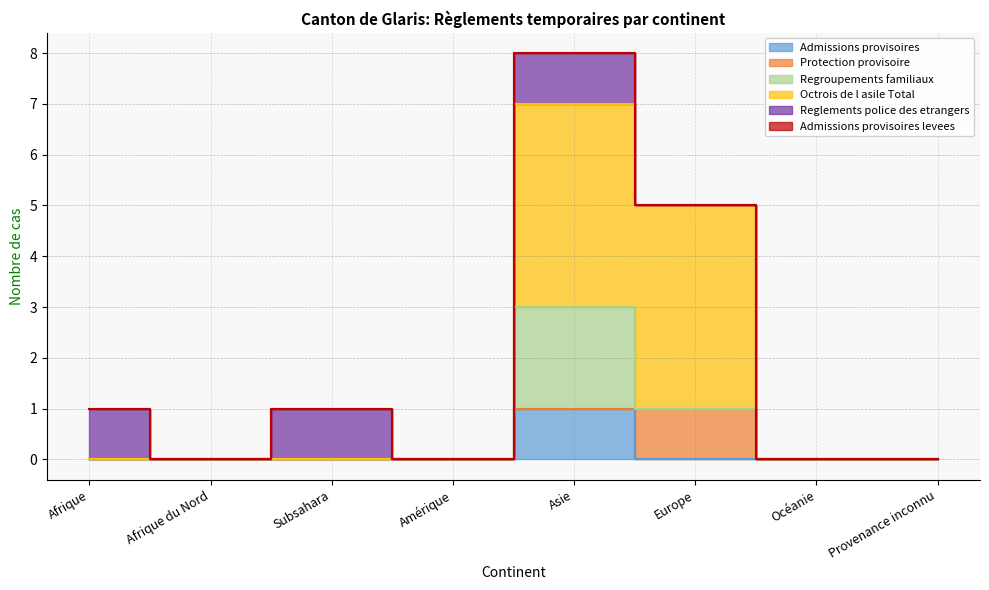

True or false: Reglements police des etrangers and Admissions provisoires levees intersect in this chart.

False